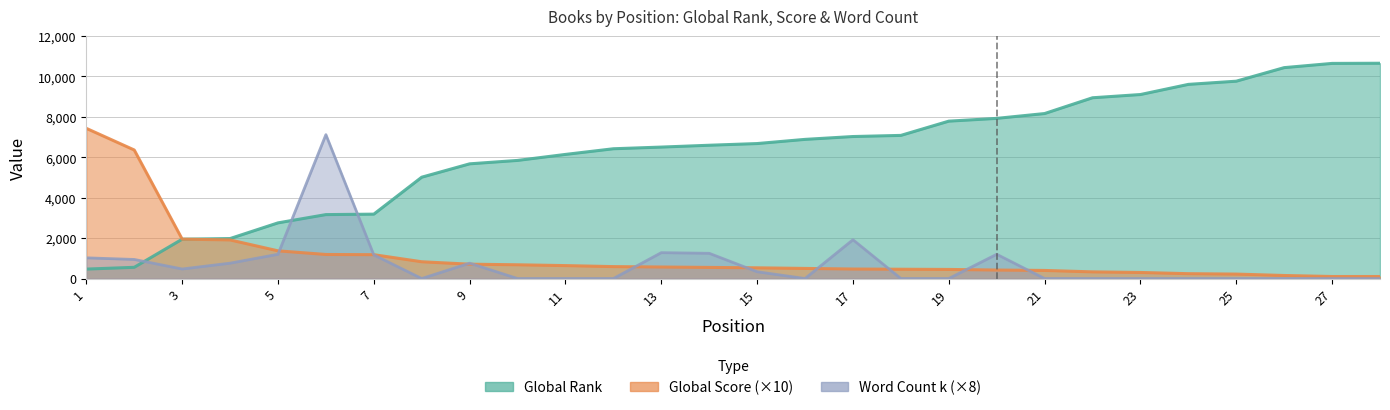

How many distinct data groups are displayed?

3